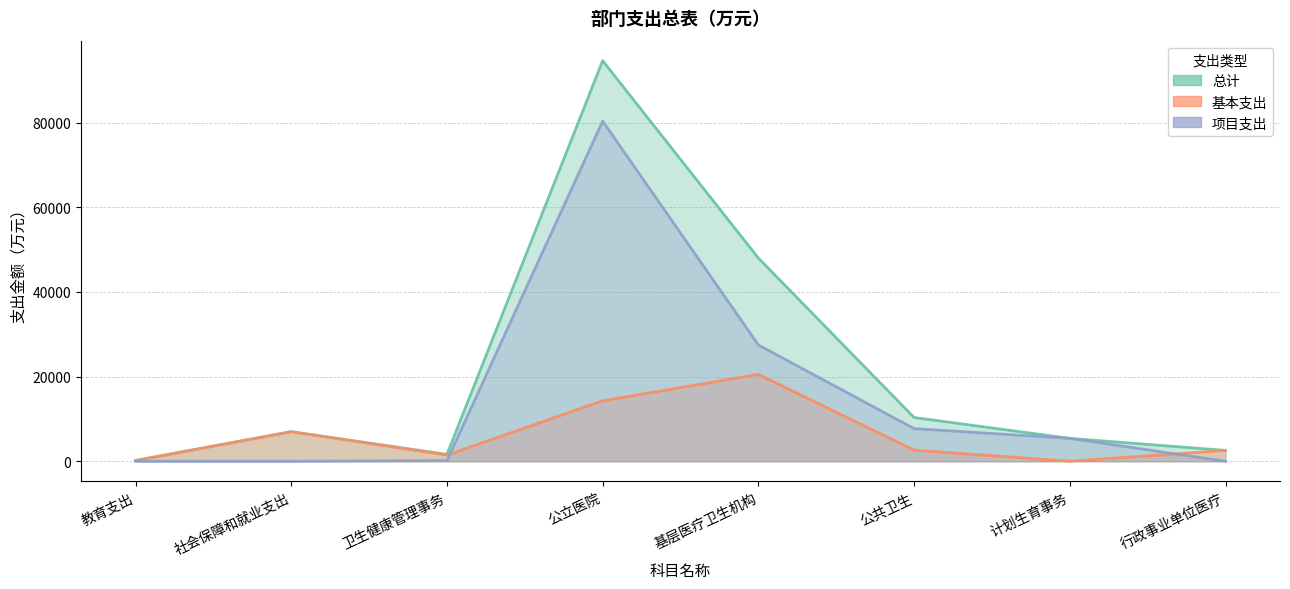

Is the value of 项目支出 at 公立医院 greater than the value of 总计 at 基层医疗卫生机构?

Yes